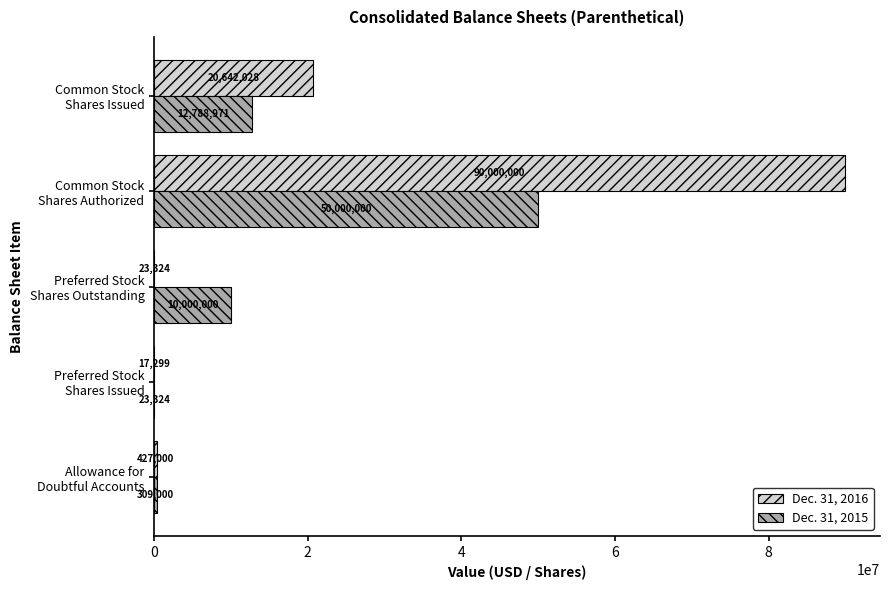

At which label does Dec. 31, 2016 reach its peak?

Common Stock
Shares Authorized